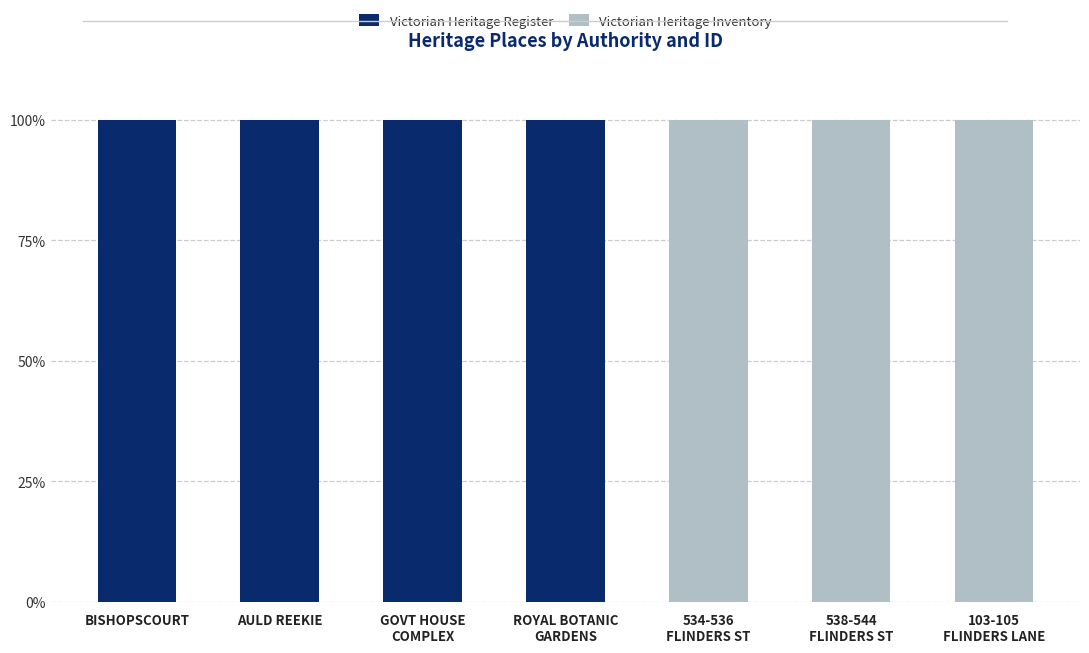

What is the maximum value for Victorian Heritage Register?

100